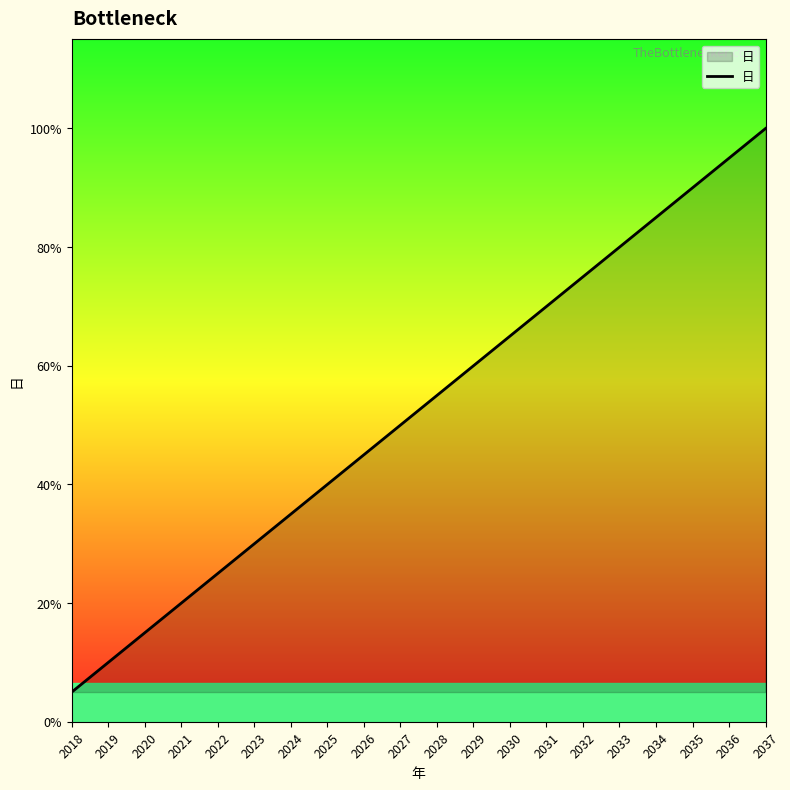

True or false: there are more than 1 points higher than both neighbors.

False